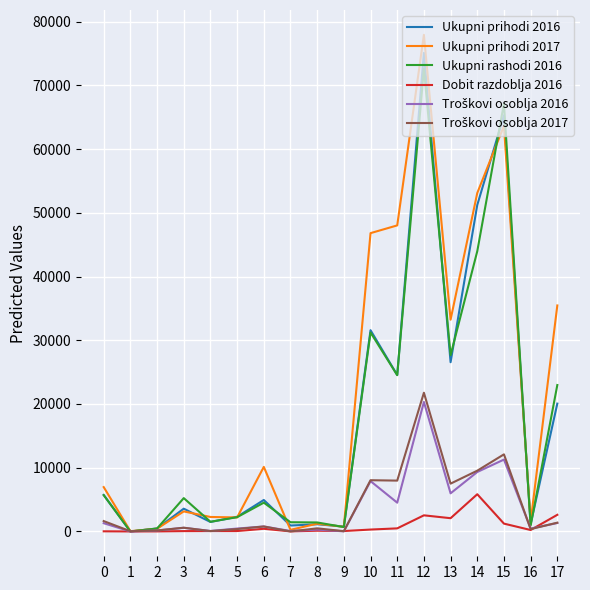

How many lines are shown in the chart?

6